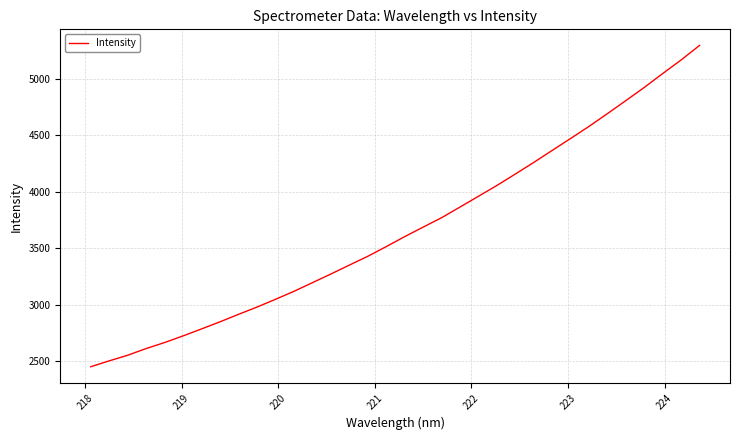

What is the minimum value shown in the chart?

2449.3